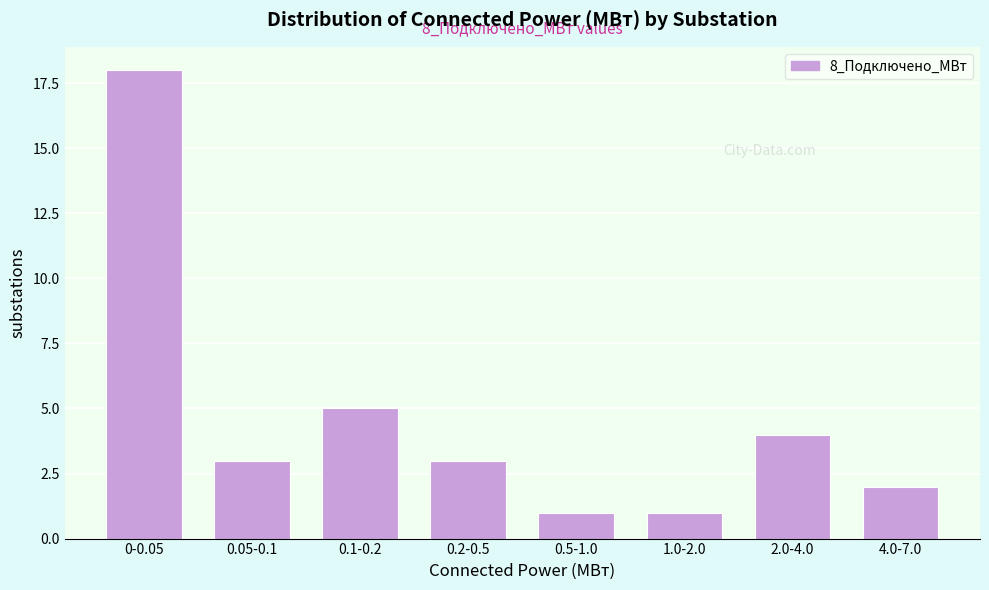

Reading right to left, transcribe all the data shown in this chart.

4.0-7.0=2	2.0-4.0=4	1.0-2.0=1	0.5-1.0=1	0.2-0.5=3	0.1-0.2=5	0.05-0.1=3	0-0.05=18